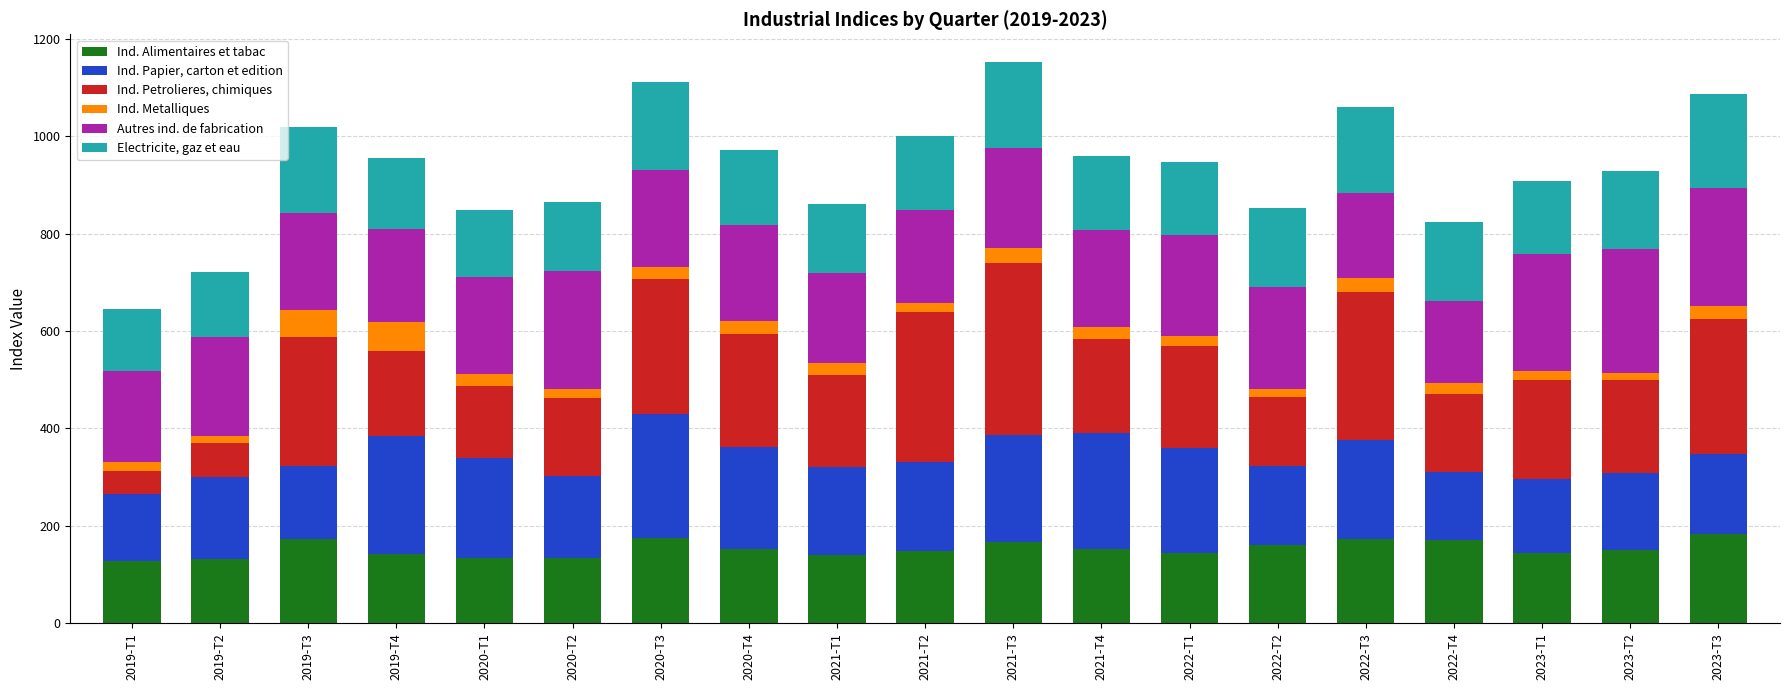

What is the average value of the Ind. Alimentaires et tabac series?

152.9